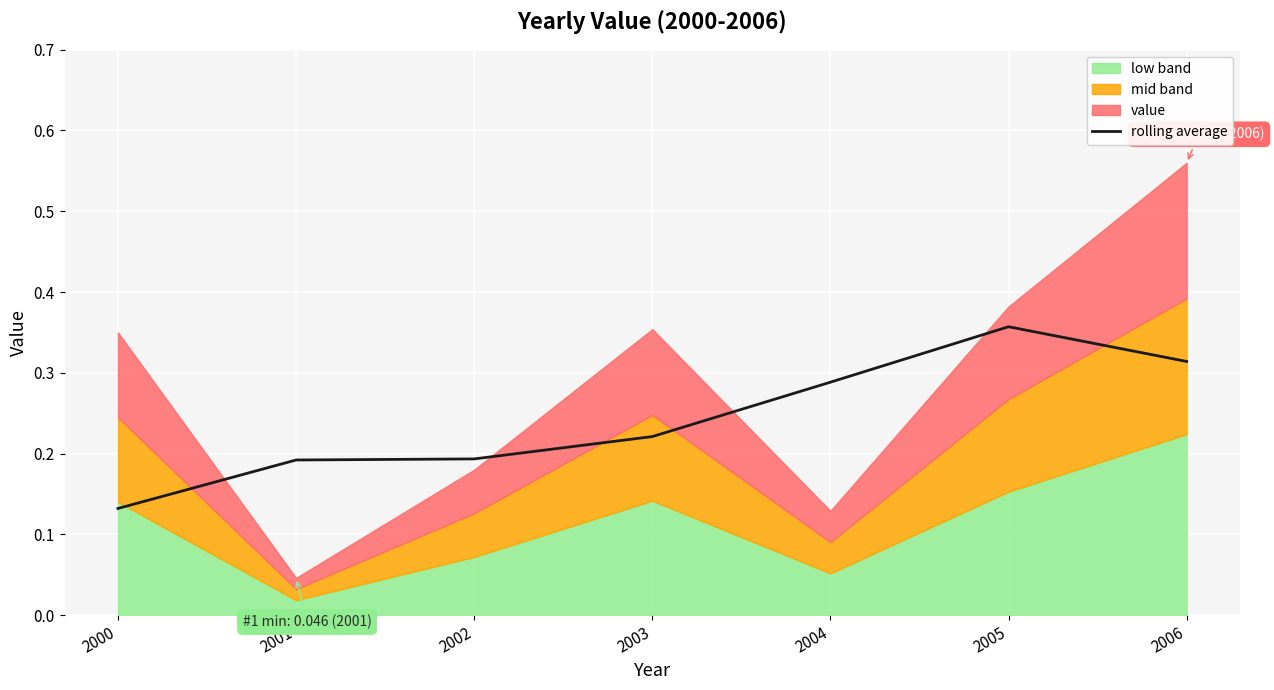

What is the difference between the maximum and minimum values?

0.2